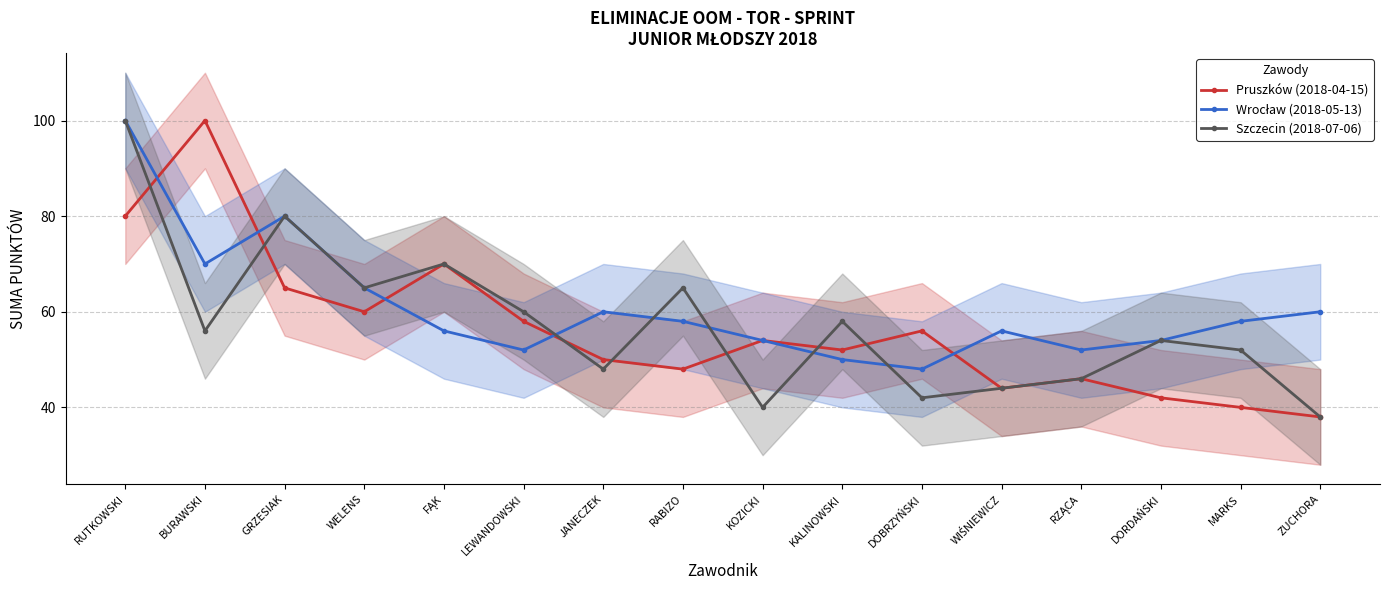

What is the sum of all Szczecin (2018-07-06) values?

918